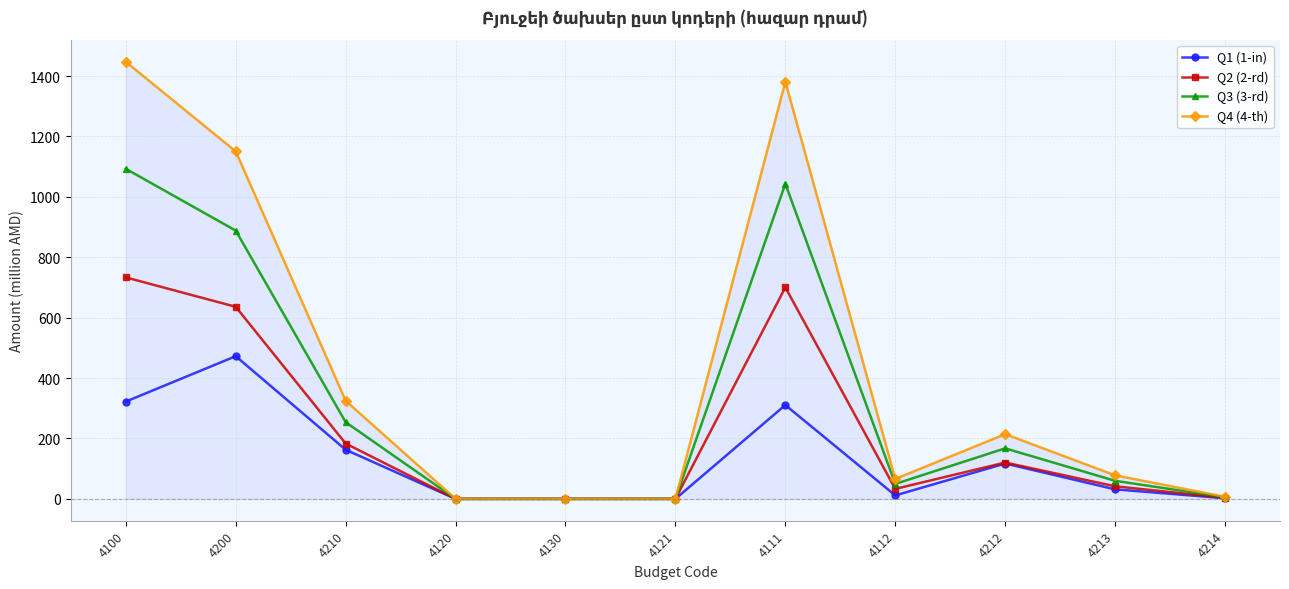

What is the difference between the maximum and second lowest values in the Q2 (2-rd) series?

733.3